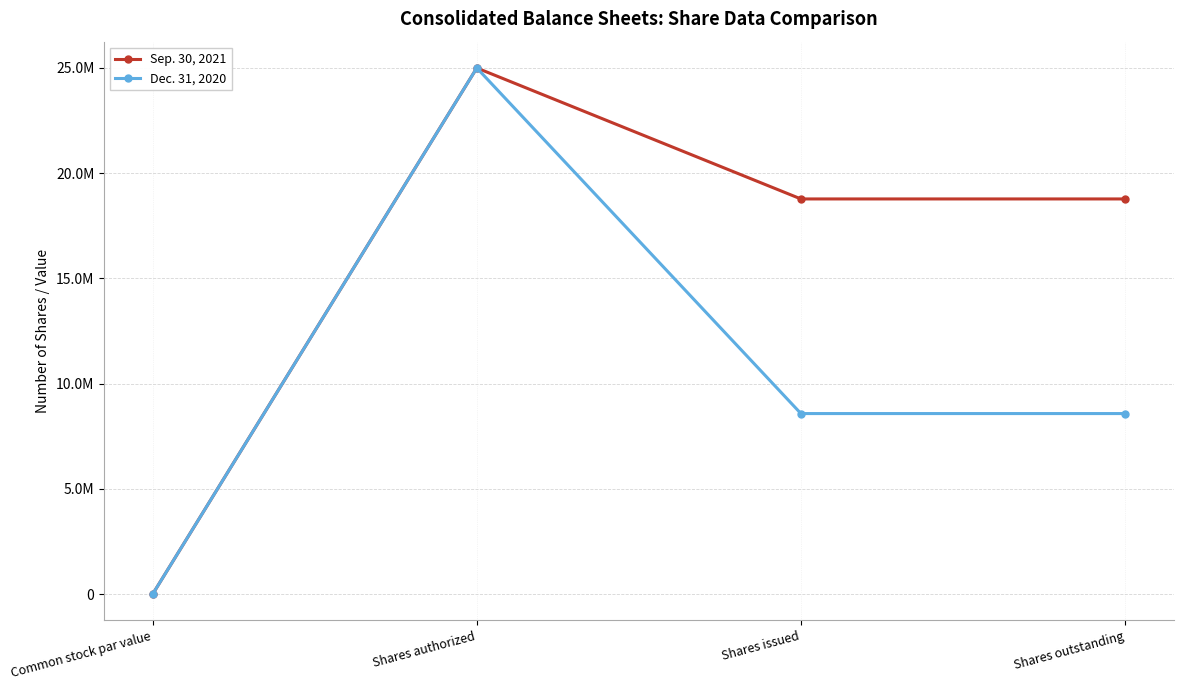

Between Shares authorized and Shares outstanding, which series saw the biggest shift?

Dec. 31, 2020